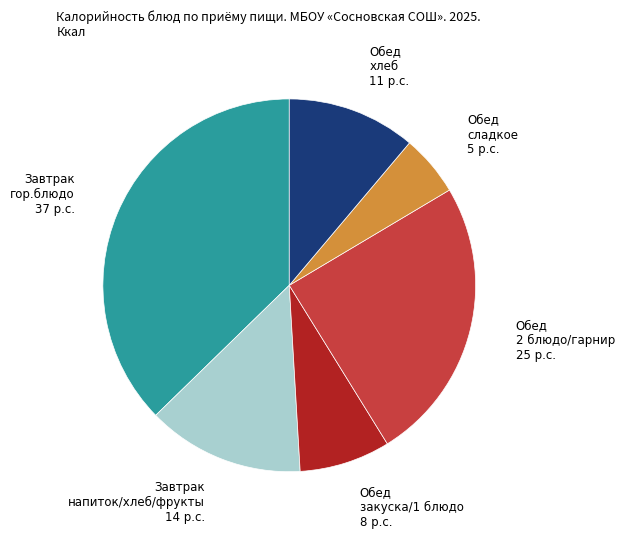

Is there any slice that represents more than half of the pie?

No